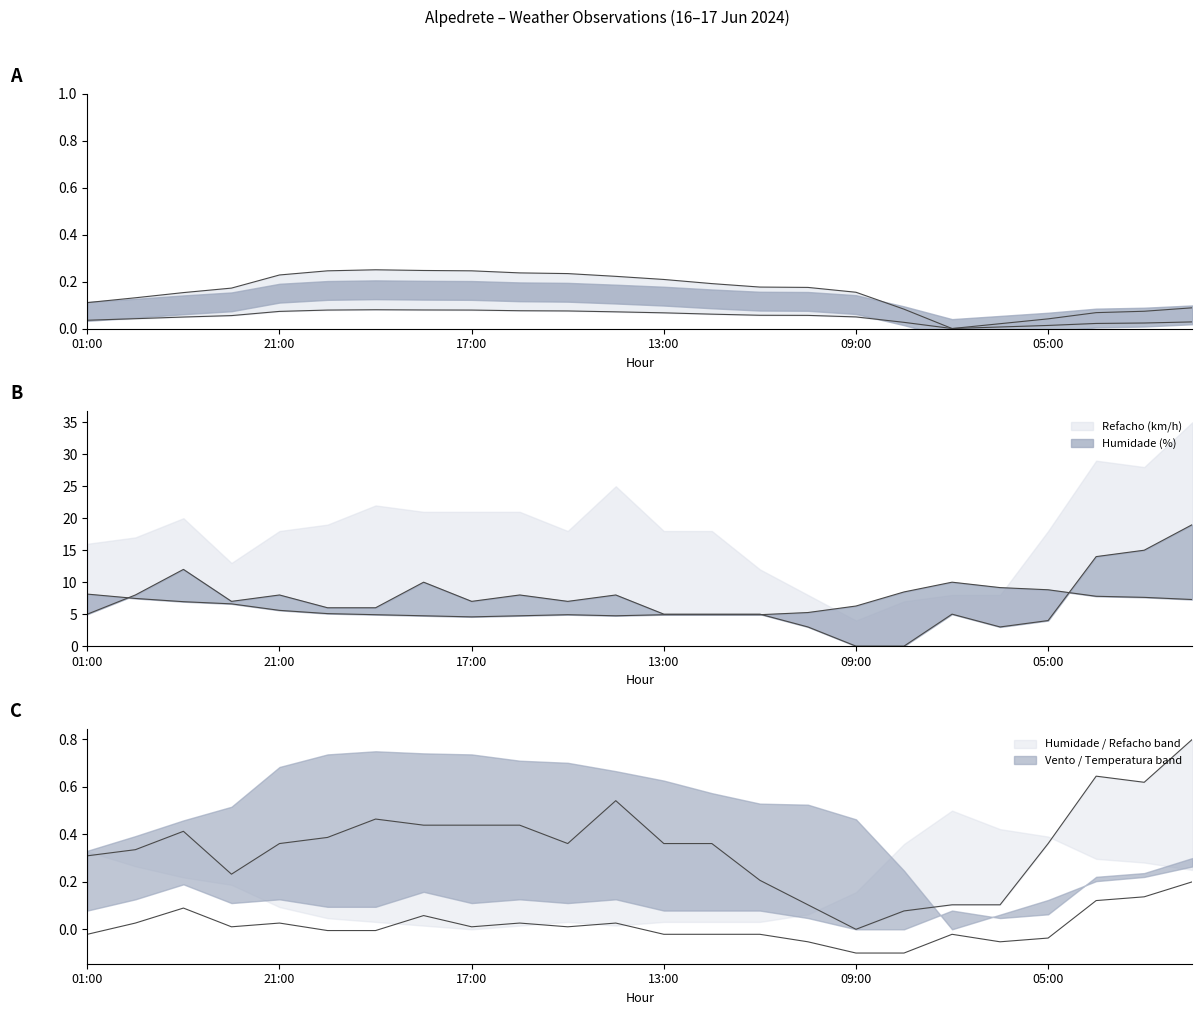

Where does the Humidade (%) series first go above 6?

01:00